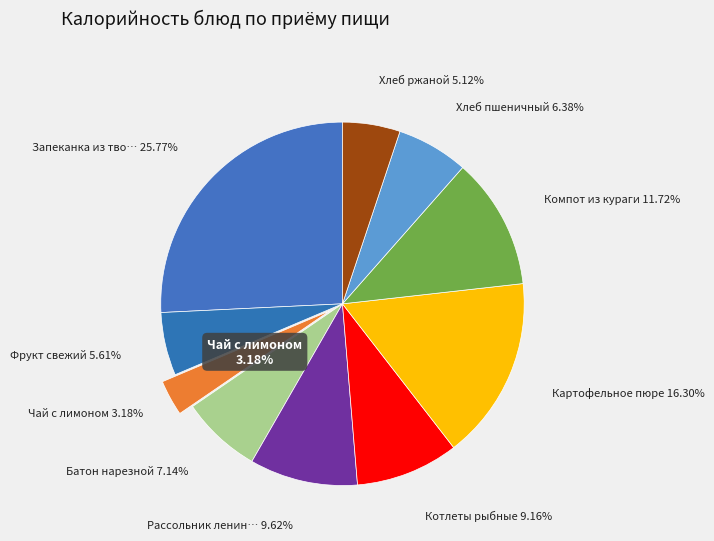

Rank the categories by value from highest to lowest.

Запеканка из творога, Картофельное пюре, Компот из кураги, Рассольник ленинградский, Котлеты рыбные, Батон нарезной, Хлеб пшеничный, Фрукт свежий, Хлеб ржаной, Чай с лимоном